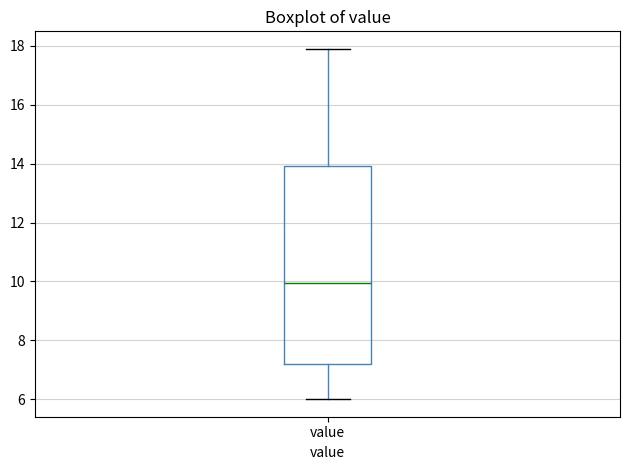

Read this box plot against the y-axis: the position of the median line, the range covered by the box, and the ends of both whiskers. The values are not printed on the chart, so give them approximately, as read against the axis.

median 10.0, box 7.2 to 14.0, whiskers 6.0 to 18.0